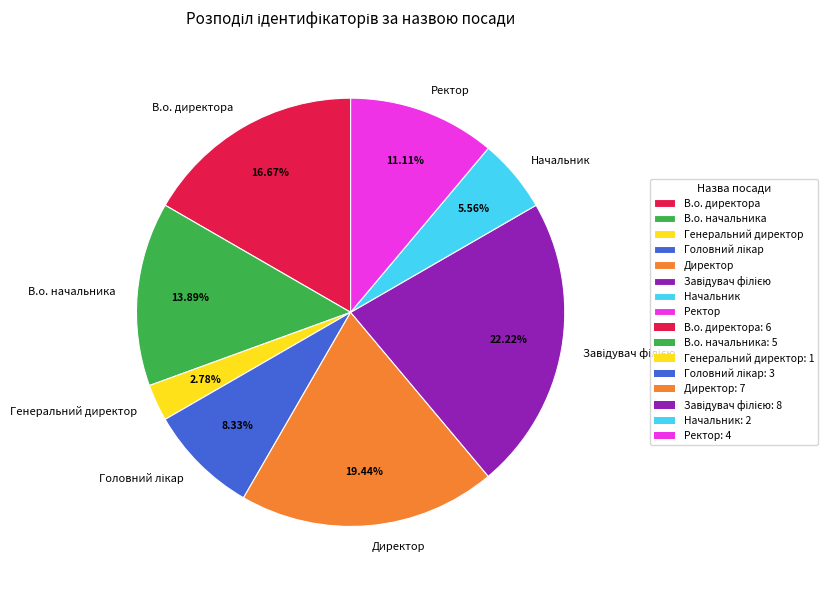

True or false: В.о. директора accounts for 3% of the total.

False